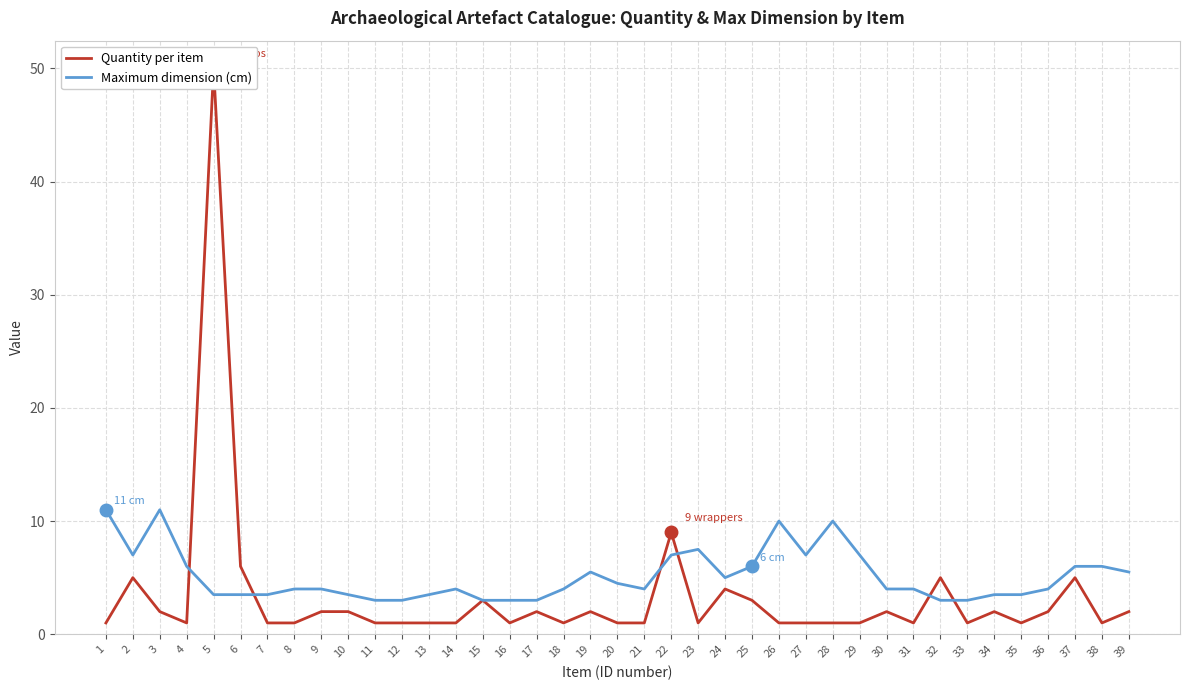

What is the value of the Quantity per item point at the 30th from the left?

2.0